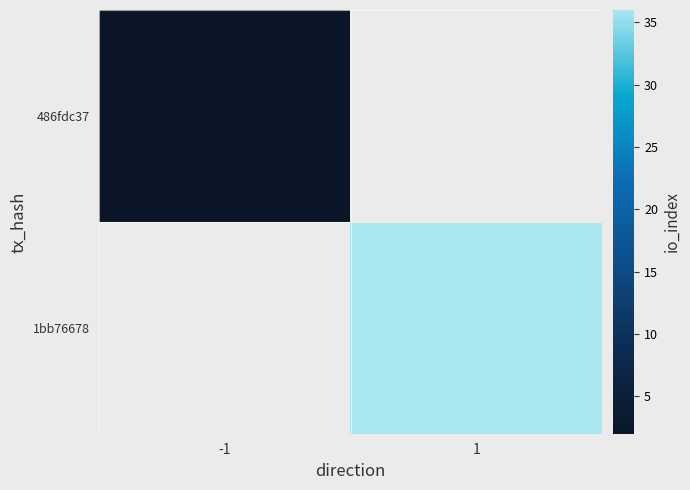

Is it true that 486fdc37 equals 3.4 at -1?

False